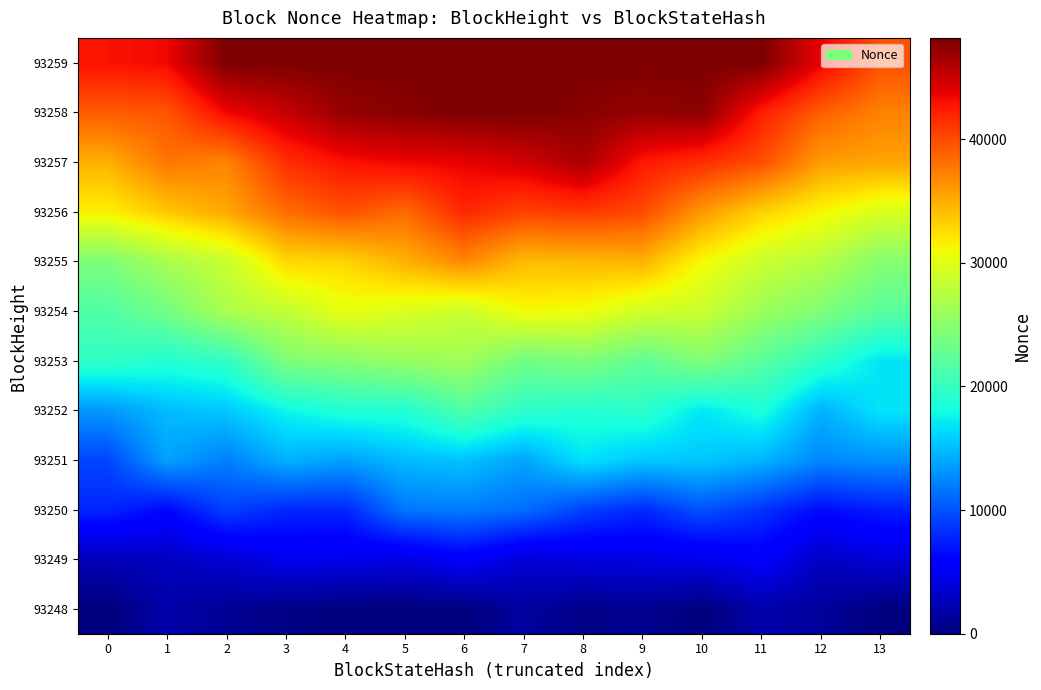

Reading left to right, extract all data points from this chart.

93248: 0=0.0	1=1802.9	2=928.0	3=394.6	4=0.0	5=0.0	6=0.0	7=1464.7	8=404.5	9=832.3	10=0.0	11=1879.6	12=1329.8	13=0.0
93249: 0=2450.3	1=2771.1	2=3550.6	3=4693.4	4=4532.2	5=4116.5	6=5474.8	7=3585.4	8=4120.2	9=4269.8	10=4418.6	11=5474.4	12=2836.2	13=3779.9
93250: 0=7815.7	1=6260.7	2=9097.5	3=7870.8	4=7869.0	5=11698.8	6=11917.4	7=11288.4	8=9121.7	9=7999.5	10=9925.6	11=8427.9	12=6563.1	13=7426.7
93251: 0=9306.6	1=13749.7	2=12036.1	3=14433.1	4=13660.0	5=14935.1	6=15269.1	7=13821.7	8=16733.2	9=15513.7	10=15541.0	11=14580.2	12=12504.0	13=12856.5
93252: 0=13246.0	1=14933.8	2=15515.5	3=17678.7	4=18772.3	5=18891.8	6=21424.6	7=19536.7	8=18930.2	9=19388.4	10=16941.1	11=18543.4	12=14448.0	13=16839.5
93253: 0=19704.0	1=18982.2	2=19690.3	3=24233.6	4=24849.4	5=25674.1	6=26222.2	7=23433.3	8=24191.9	9=22485.5	10=24424.1	11=22161.4	12=19510.9	13=16869.2
93254: 0=21581.9	1=23525.5	2=26920.3	3=28116.3	4=30375.3	5=29598.5	6=28642.9	7=31017.5	8=30752.8	9=29071.5	10=28649.9	11=25977.1	12=24315.7	13=22048.2
93255: 0=24162.7	1=26693.8	2=28461.2	3=32706.0	4=32888.2	5=34695.6	6=36822.2	7=34189.1	8=34302.8	9=34653.0	10=31075.6	11=28643.4	12=27421.2	13=24705.9
93256: 0=31502.8	1=33532.2	2=35202.8	3=38240.6	4=39649.9	5=38359.2	6=41789.6	7=40376.7	8=40842.7	9=40019.6	10=36026.8	11=33109.4	12=31211.4	13=29492.4
93257: 0=34779.1	1=37780.1	2=37030.6	3=41392.1	4=42909.3	5=43452.9	6=43726.2	7=44597.2	8=46336.1	9=42532.4	10=41424.3	11=39814.9	12=35791.7	13=35394.1
93258: 0=39079.8	1=39381.7	2=43325.5	3=45146.9	4=47183.4	5=47663.7	6=48180.0	7=48180.0	8=47722.0	9=47158.6	10=47576.5	11=42294.7	12=38954.2	13=37187.8
93259: 0=42895.6	1=43380.3	2=48180.0	3=48180.0	4=48180.0	5=48180.0	6=48180.0	7=48180.0	8=48180.0	9=48180.0	10=48180.0	11=48180.0	12=43695.2	13=39699.1